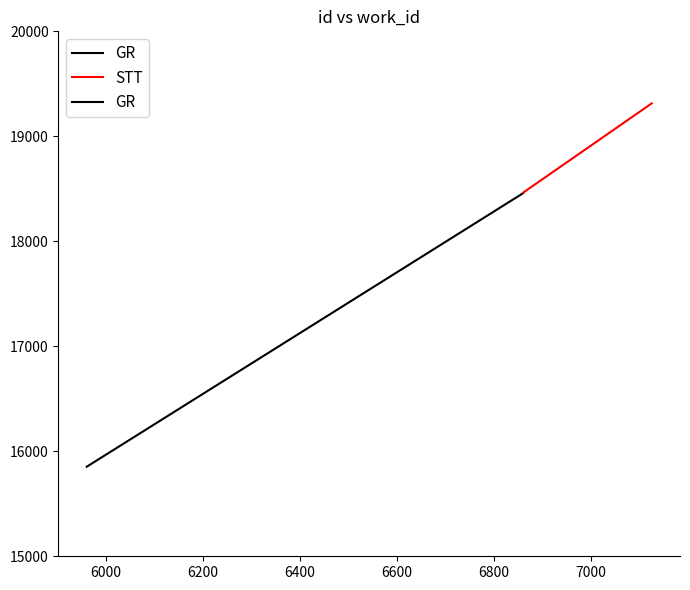

What is the sum of all GR values?

36923